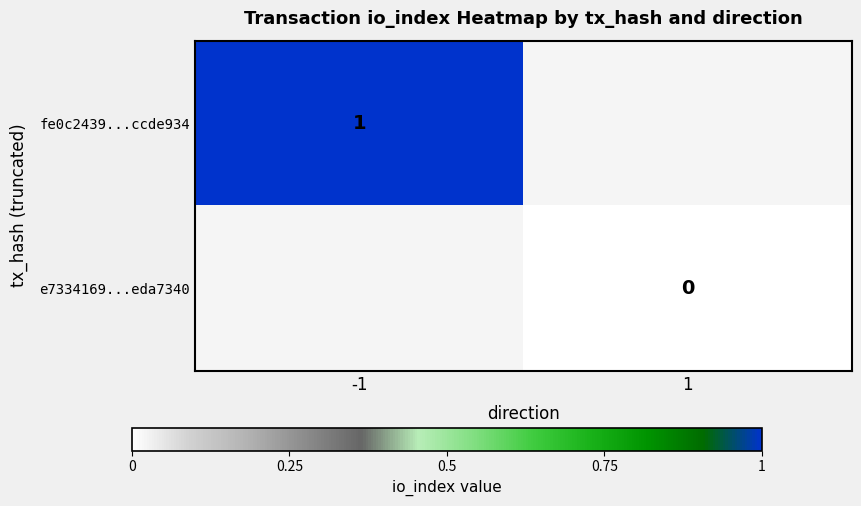

The value of fe0c2439...ccde934 at -1 is 0.4. True or false?

False